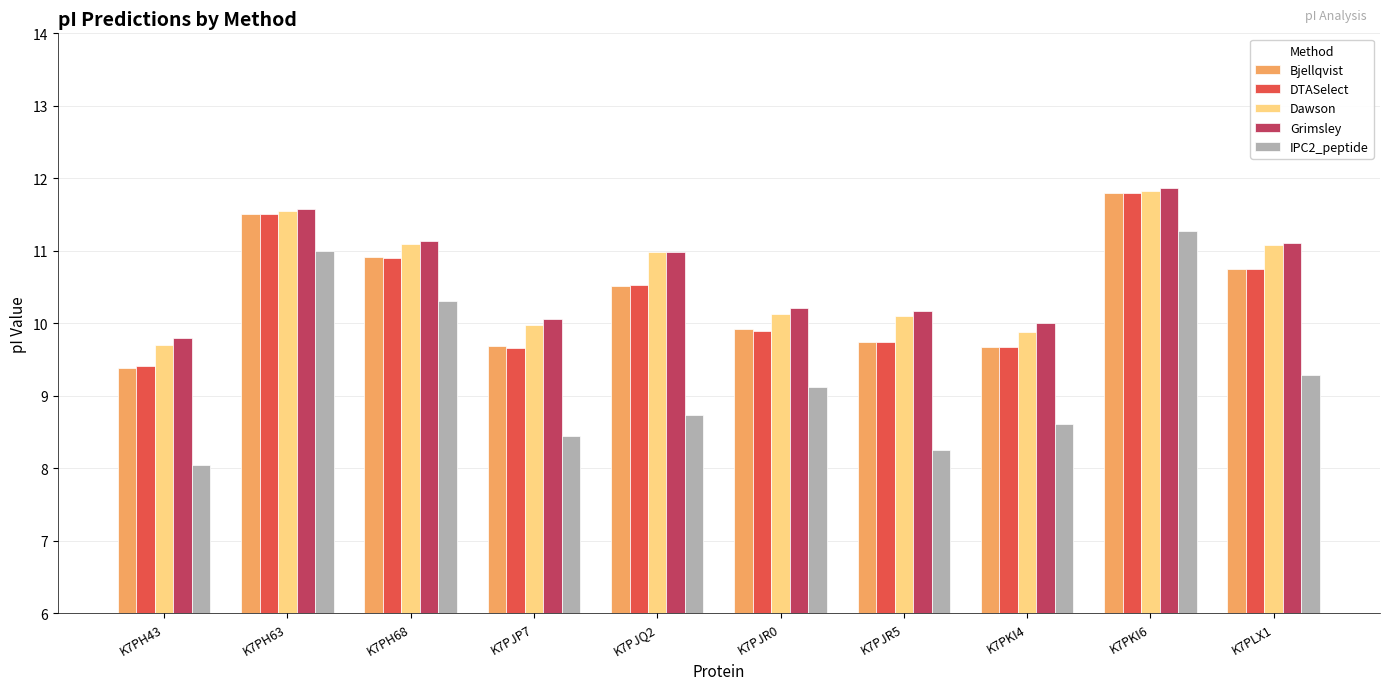

What is the total value across all series at K7PH63?

57.1